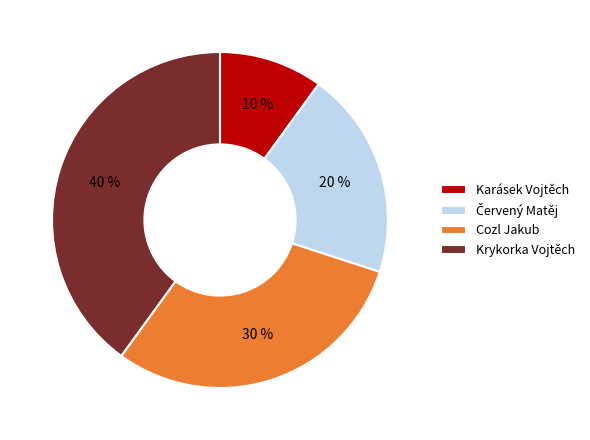

True or false: Karásek Vojtěch accounts for 10% of the total.

True